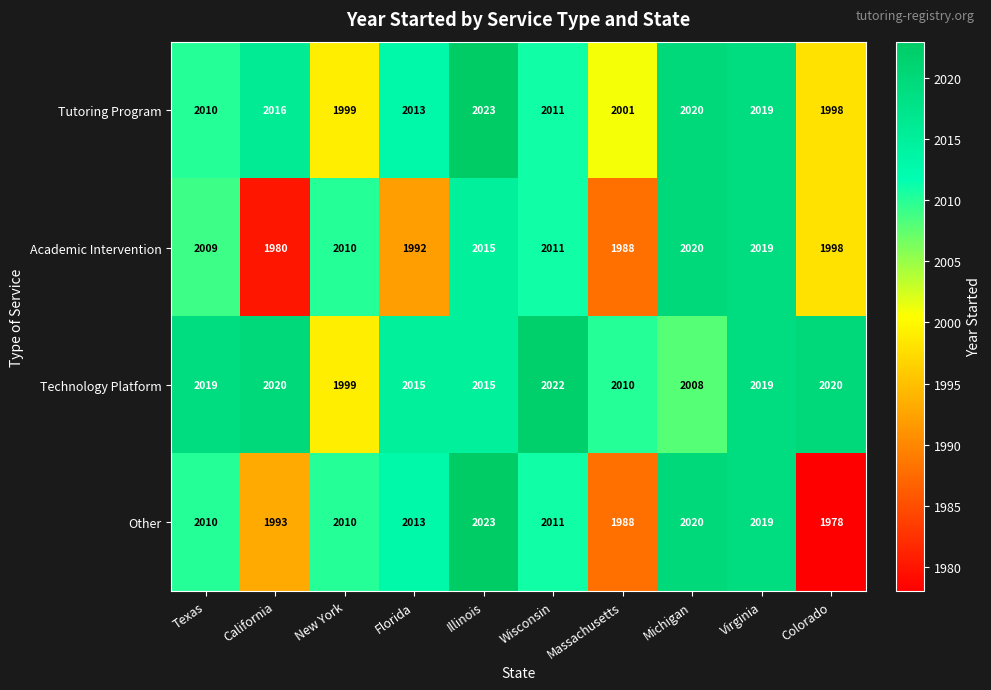

What is the greatest value displayed?

2023